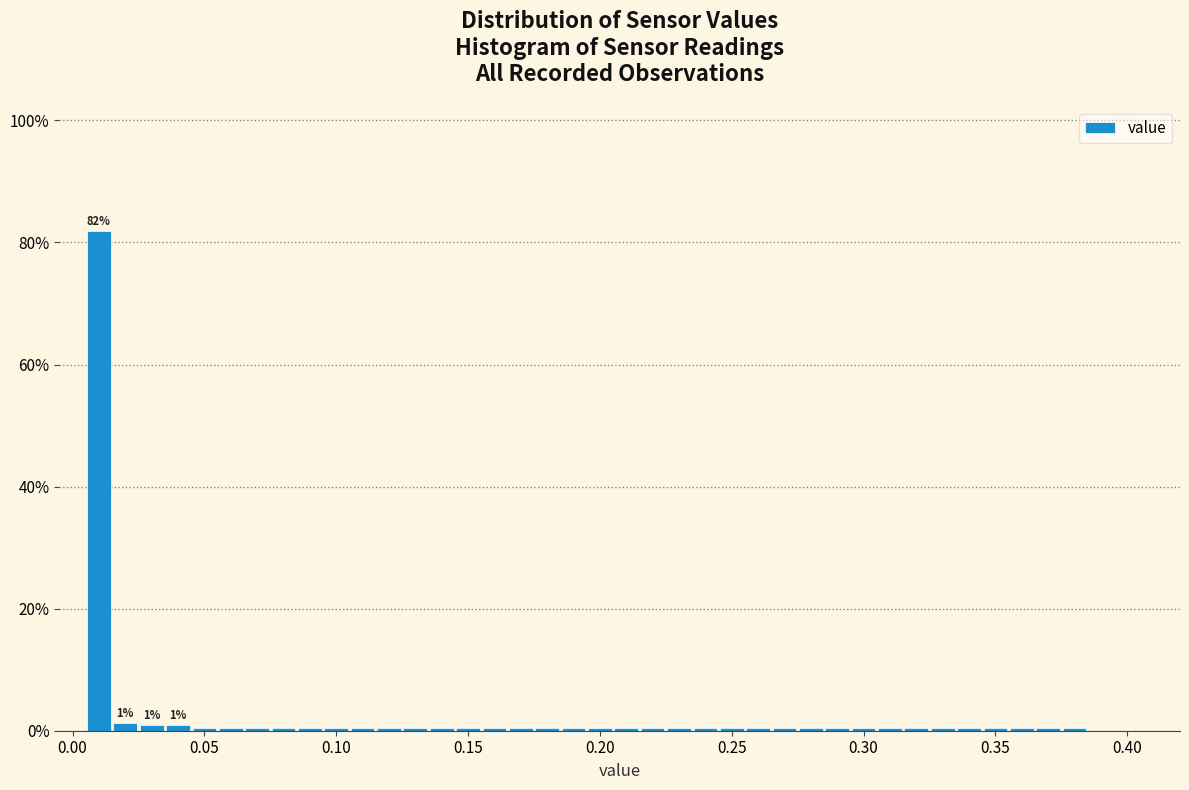

Read against the x-axis, roughly where is the centre of the tallest bar?

0.010